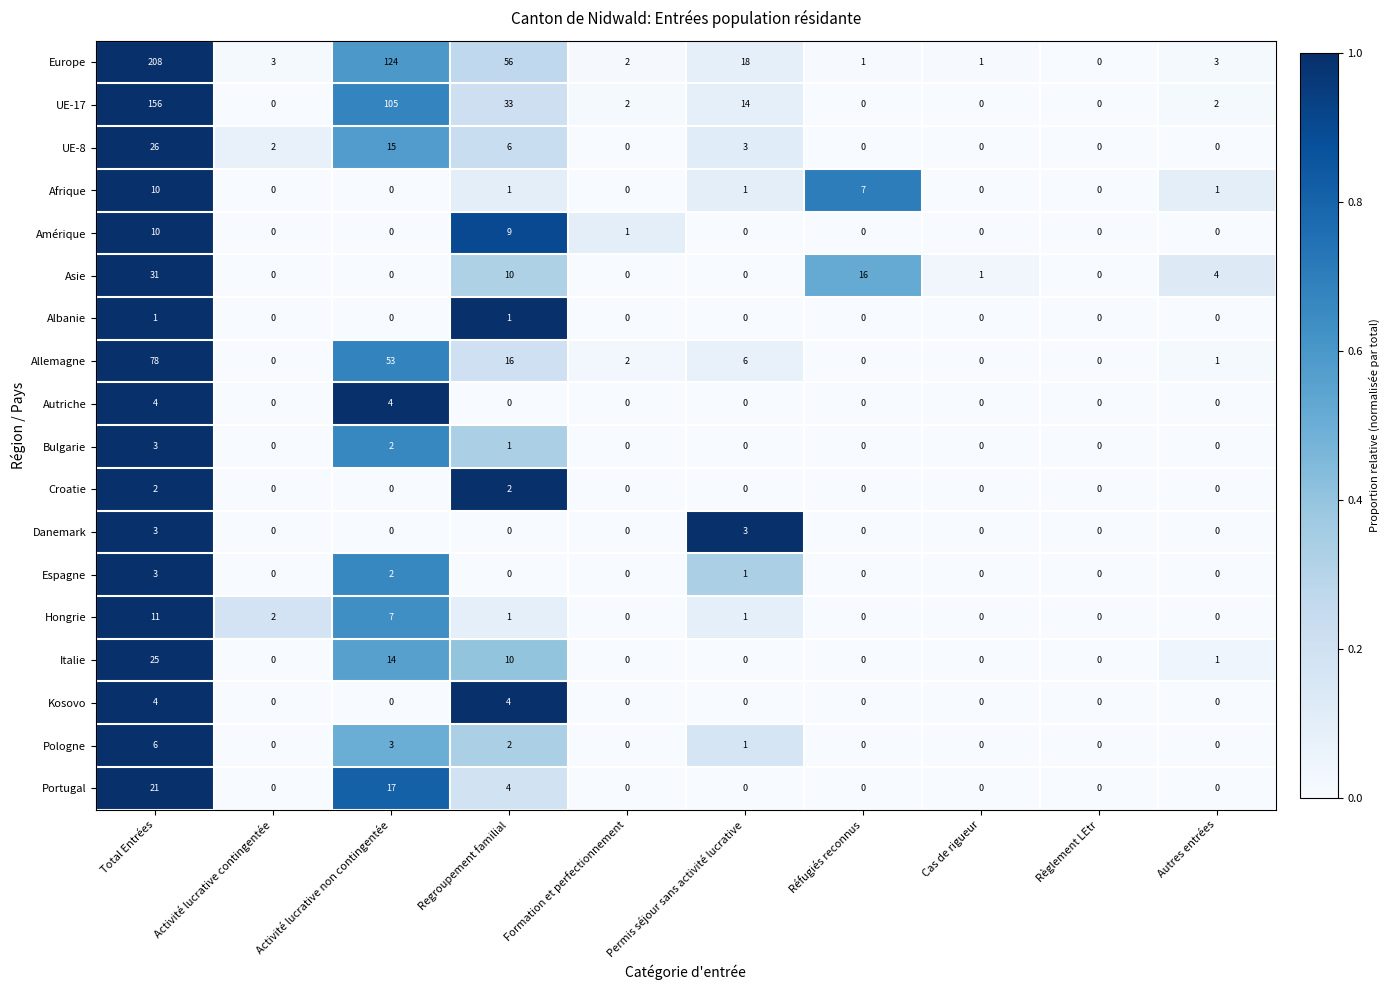

What is the total value across all series at Activité lucrative non contingentée?

346